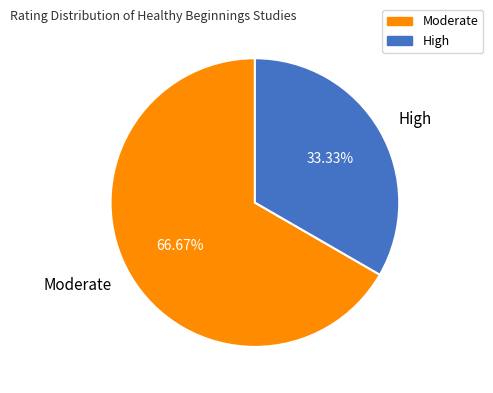

Count the number of slices in the pie.

2